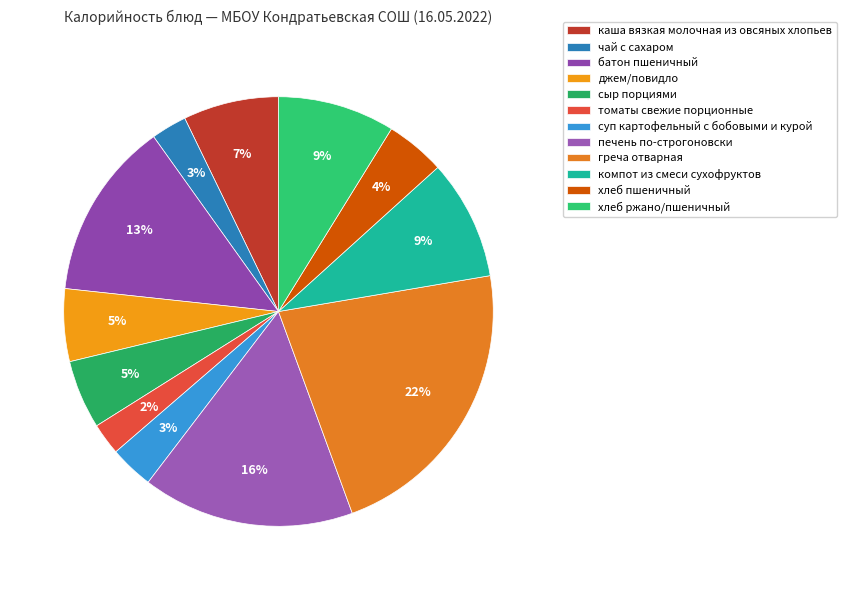

What is the largest slice in the pie chart?

греча отварная